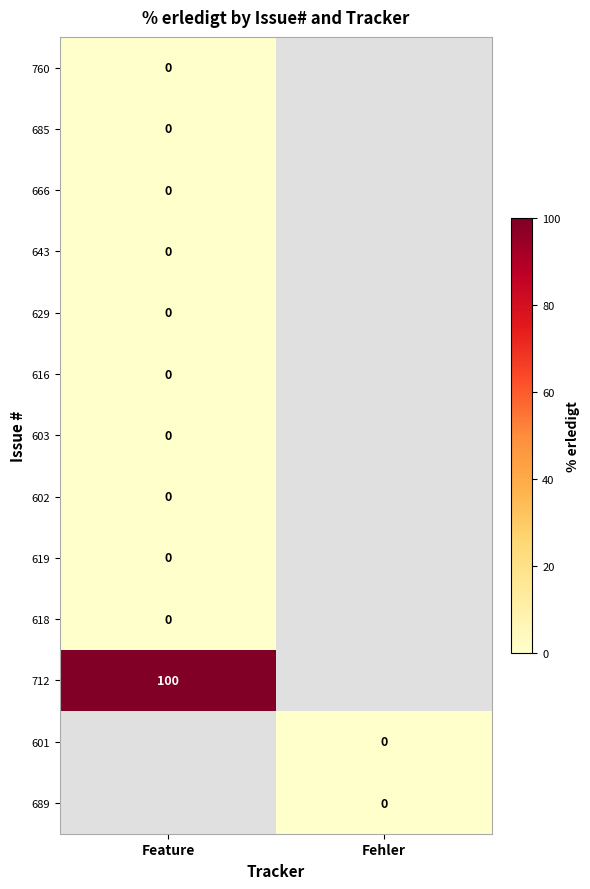

At Fehler, list the series in order from smallest to largest.

760, 685, 666, 643, 629, 616, 603, 602, 619, 618, 712, 601, 689